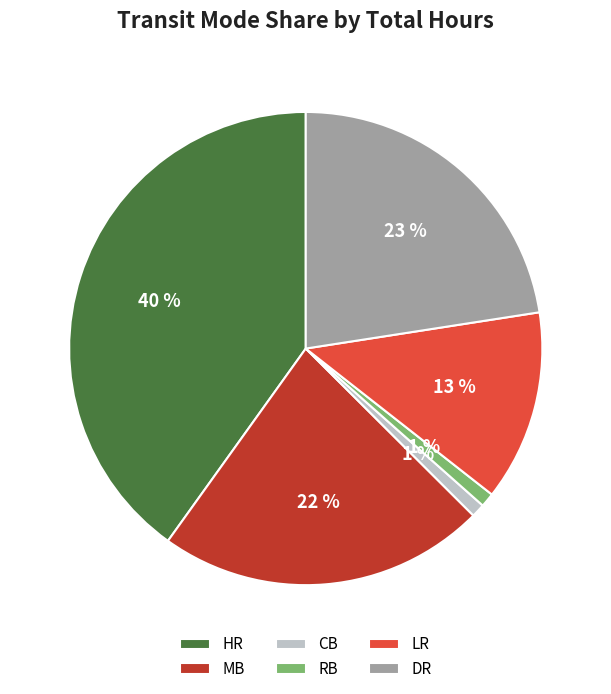

Combined, do HR and RB account for over 50%?

No